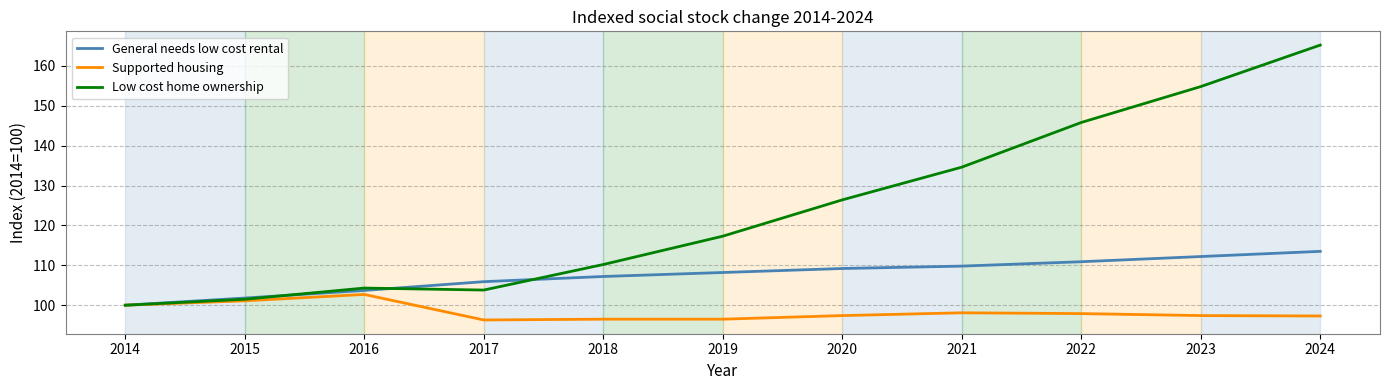

Which series has the largest range (max minus min)?

Low cost home ownership